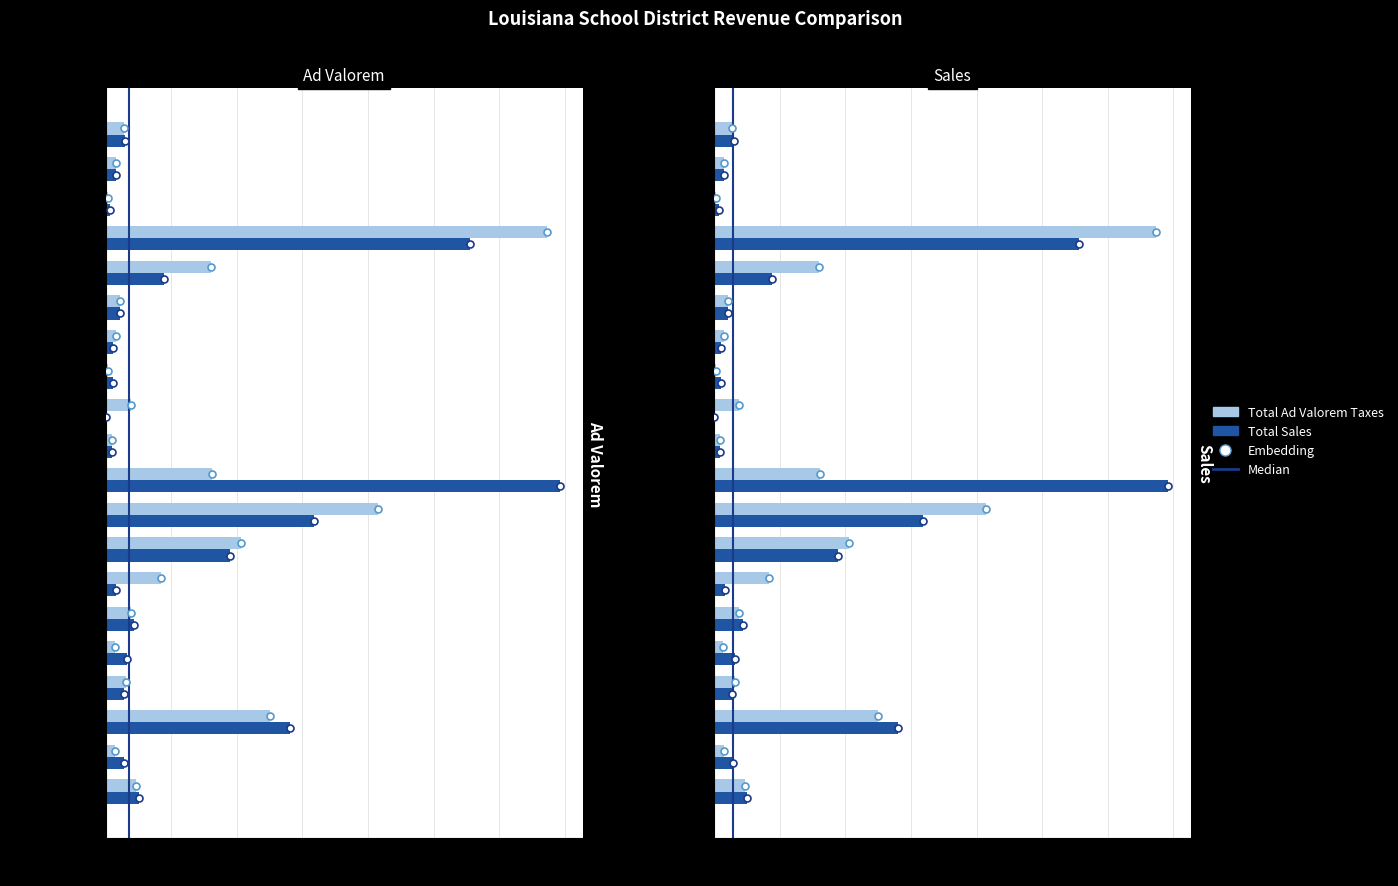

Which has a higher value, Caldwell or Catahoula?

Caldwell